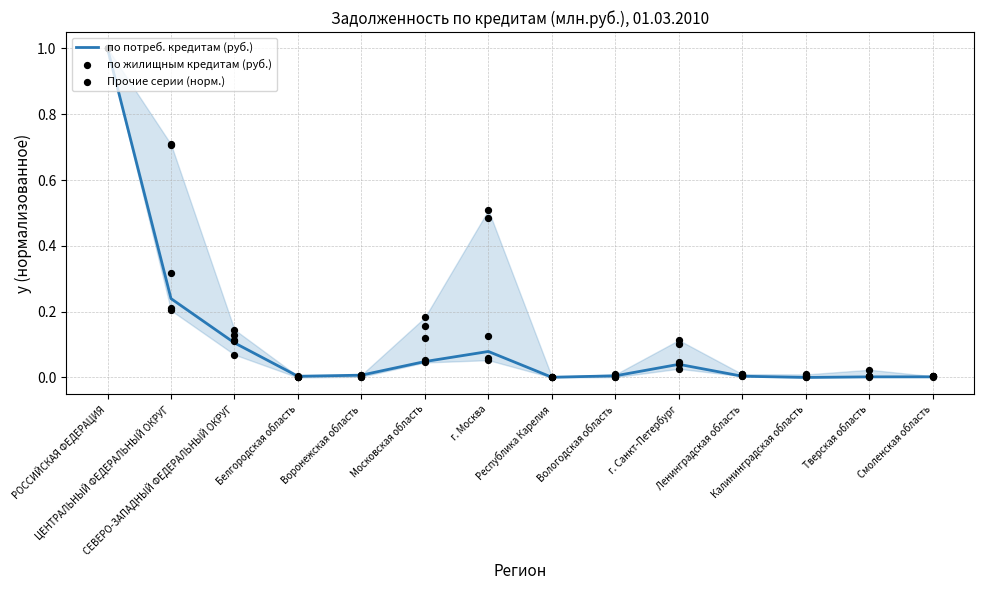

Which series reaches the maximum Y coordinate?

по потреб. кредитам (руб.)